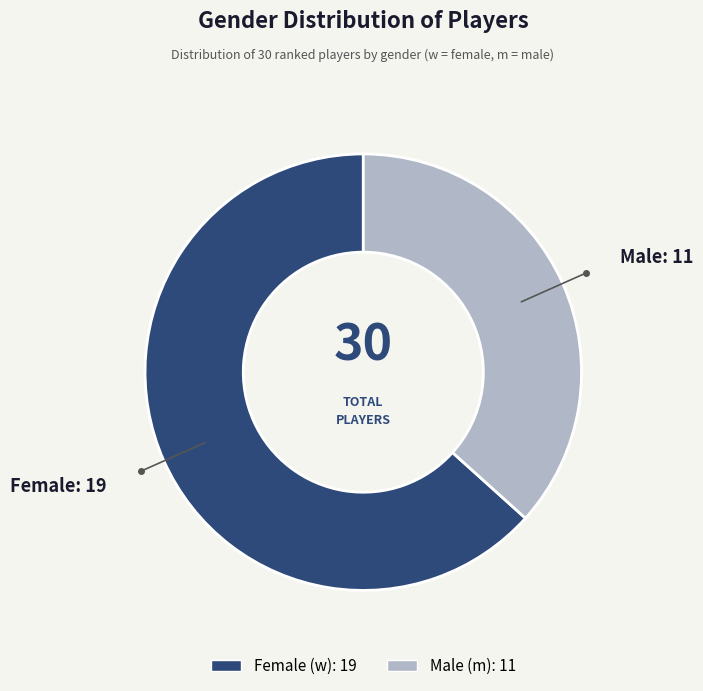

Is there a majority slice in this chart?

Yes